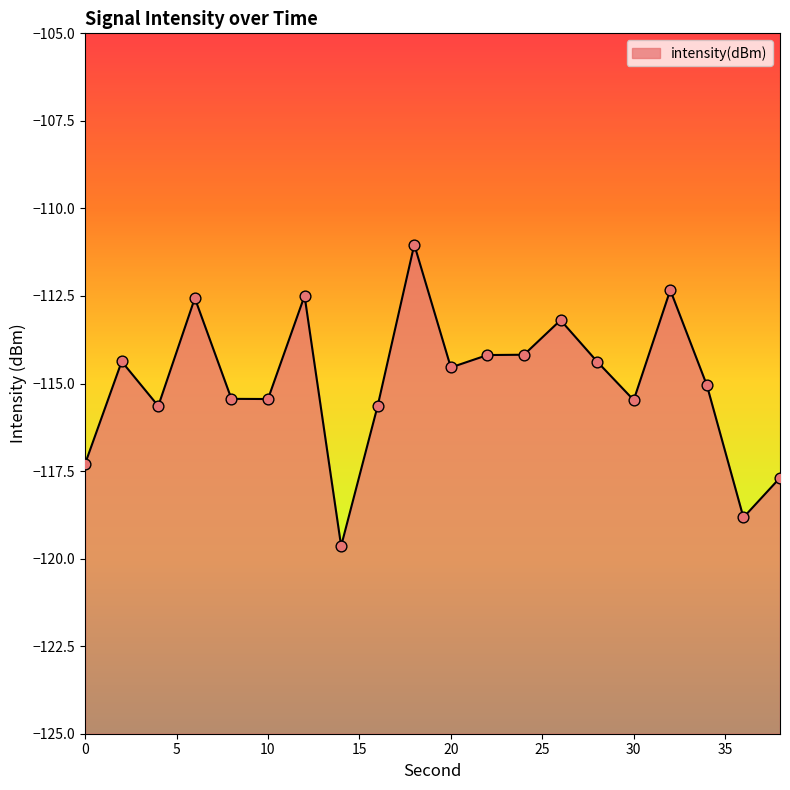

Between 20 and 12, which is larger?

12